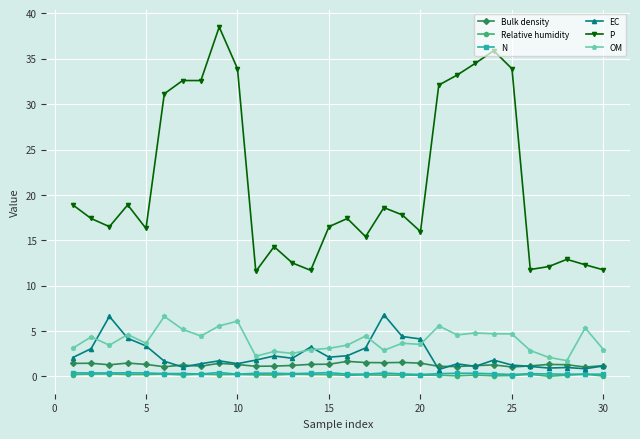

True or false: P and EC intersect in this chart.

False